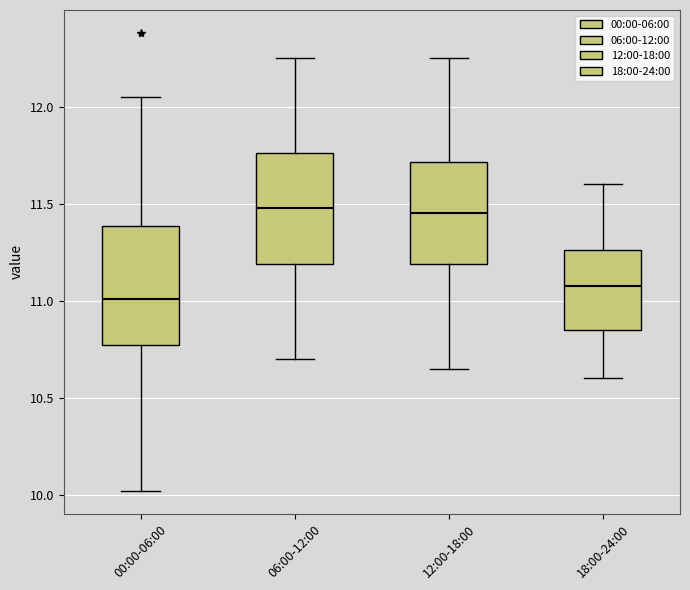

Reading left to right, read every box against the y-axis: the position of its median line, the range the box covers, and the ends of its whiskers. The values are not printed on the chart, so give them approximately, as read against the axis.

00:00-06:00: median 11.00, box 10.75 to 11.40, whiskers 10.00 to 12.05
06:00-12:00: median 11.50, box 11.20 to 11.75, whiskers 10.70 to 12.25
12:00-18:00: median 11.45, box 11.20 to 11.70, whiskers 10.65 to 12.25
18:00-24:00: median 11.10, box 10.85 to 11.25, whiskers 10.60 to 11.60